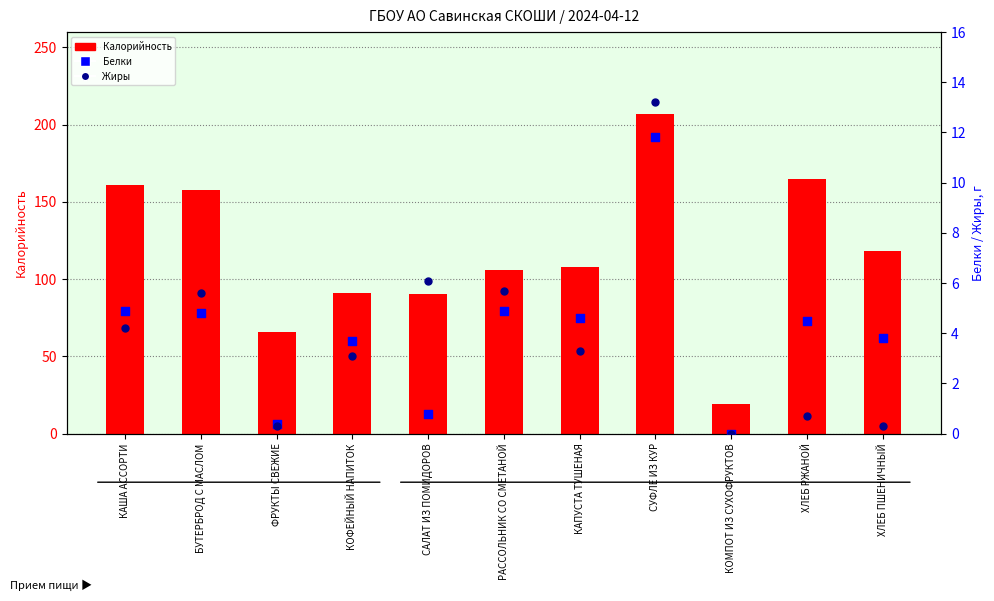

At how many categories does at least one series exceed 171?

1